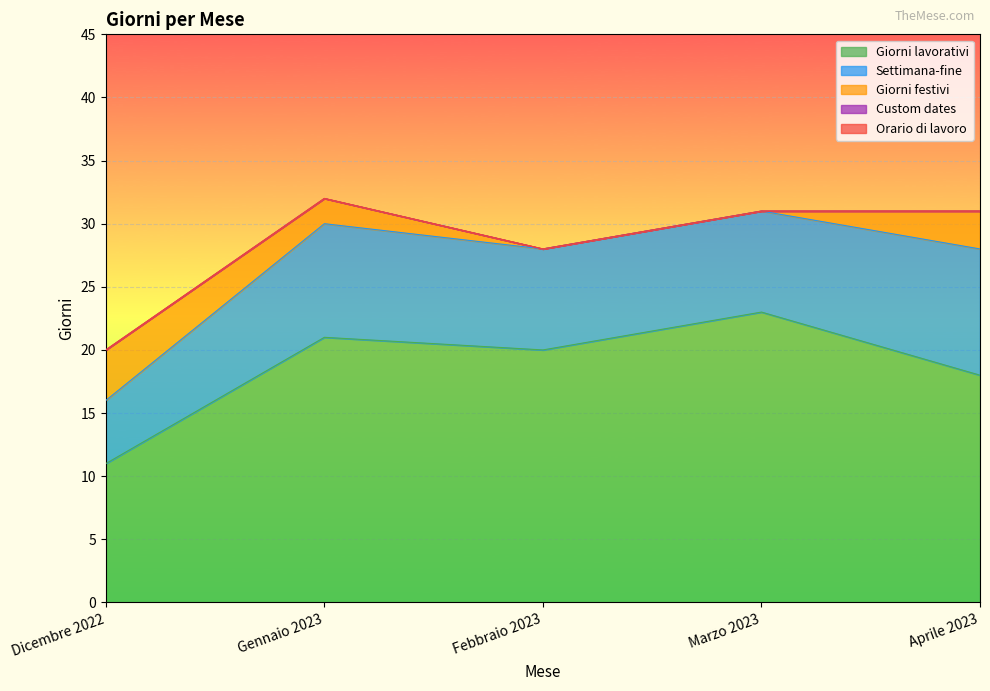

Reading left to right, what are all the values shown in this chart?

Giorni lavorativi: 11	21	20	23	18
Settimana-fine: 5	9	8	8	10
Giorni festivi: 4	2	0	0	3
Custom dates: 0	0	0	0	0
Orario di lavoro: 0	0	0	0	0